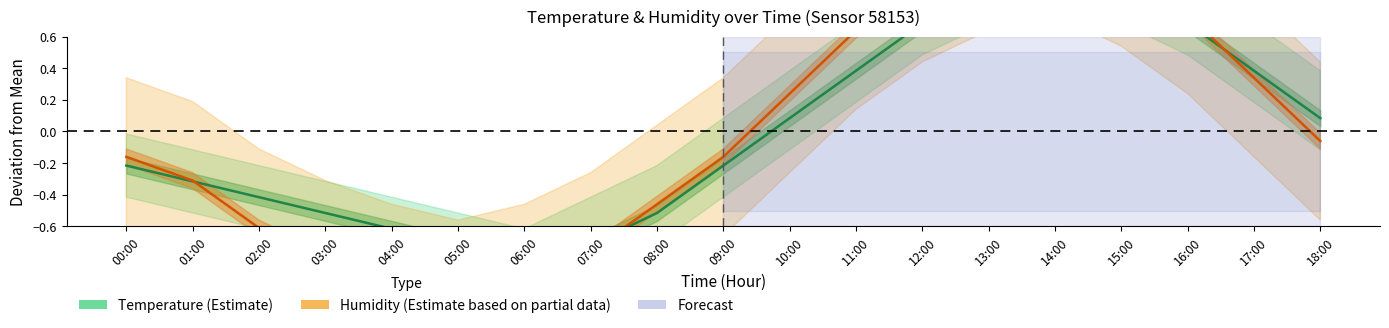

At how many categories does at least one series exceed 0?

9